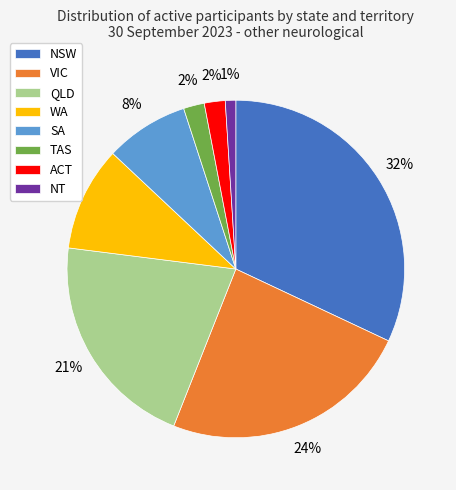

Is it true that ACT is 2% of the pie?

True